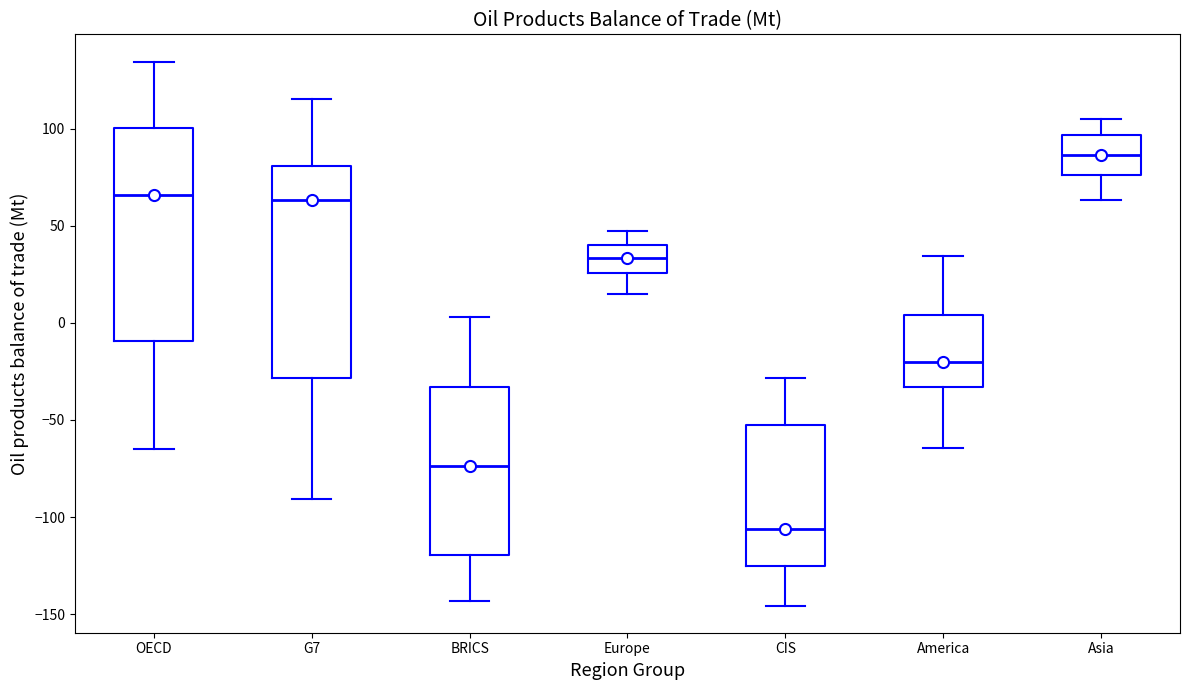

Reading left to right, read every box against the y-axis: the position of its median line, the range the box covers, and the ends of its whiskers. The values are not printed on the chart, so give them approximately, as read against the axis.

OECD: median 65, box -10 to 100, whiskers -65 to 135
G7: median 65, box -30 to 80, whiskers -90 to 115
BRICS: median -75, box -120 to -35, whiskers -145 to 5
Europe: median 35, box 25 to 40, whiskers 15 to 45
CIS: median -105, box -125 to -55, whiskers -145 to -30
America: median -20, box -35 to 5, whiskers -65 to 35
Asia: median 85, box 75 to 95, whiskers 65 to 105